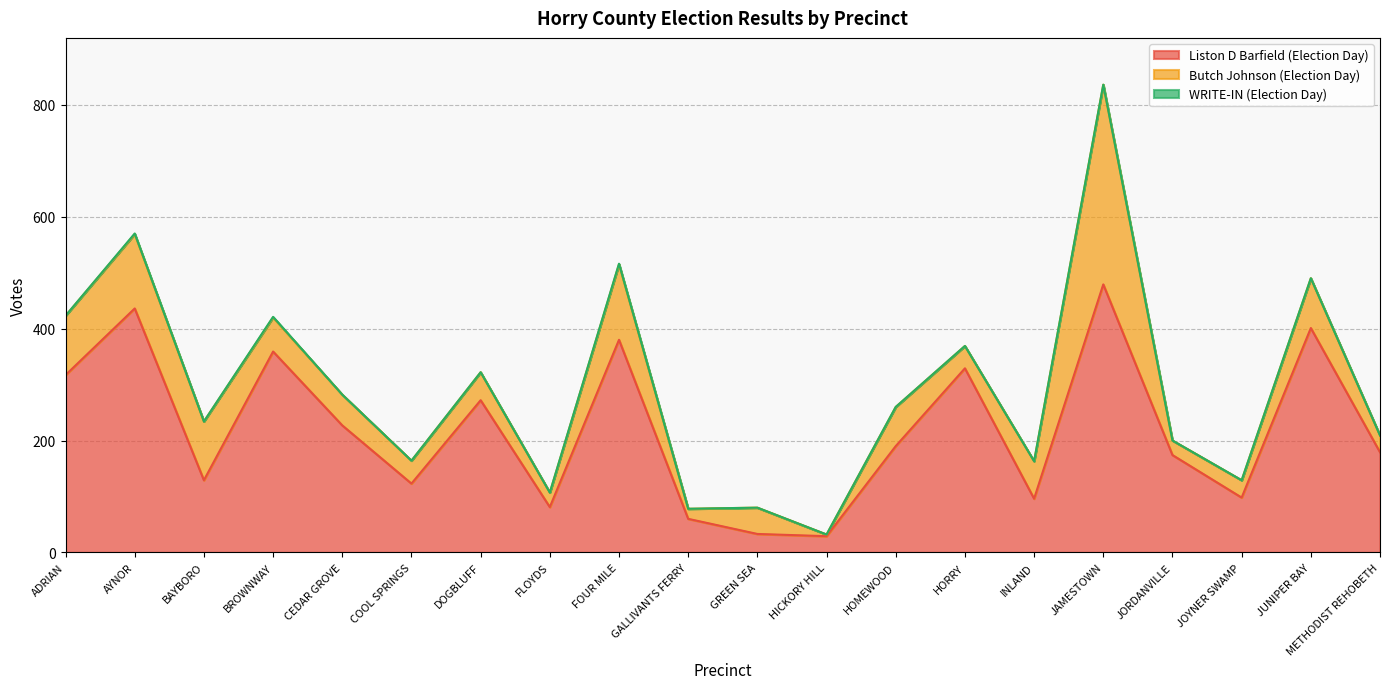

Which category has the highest value in the Liston D Barfield (Election Day) series?

JAMESTOWN